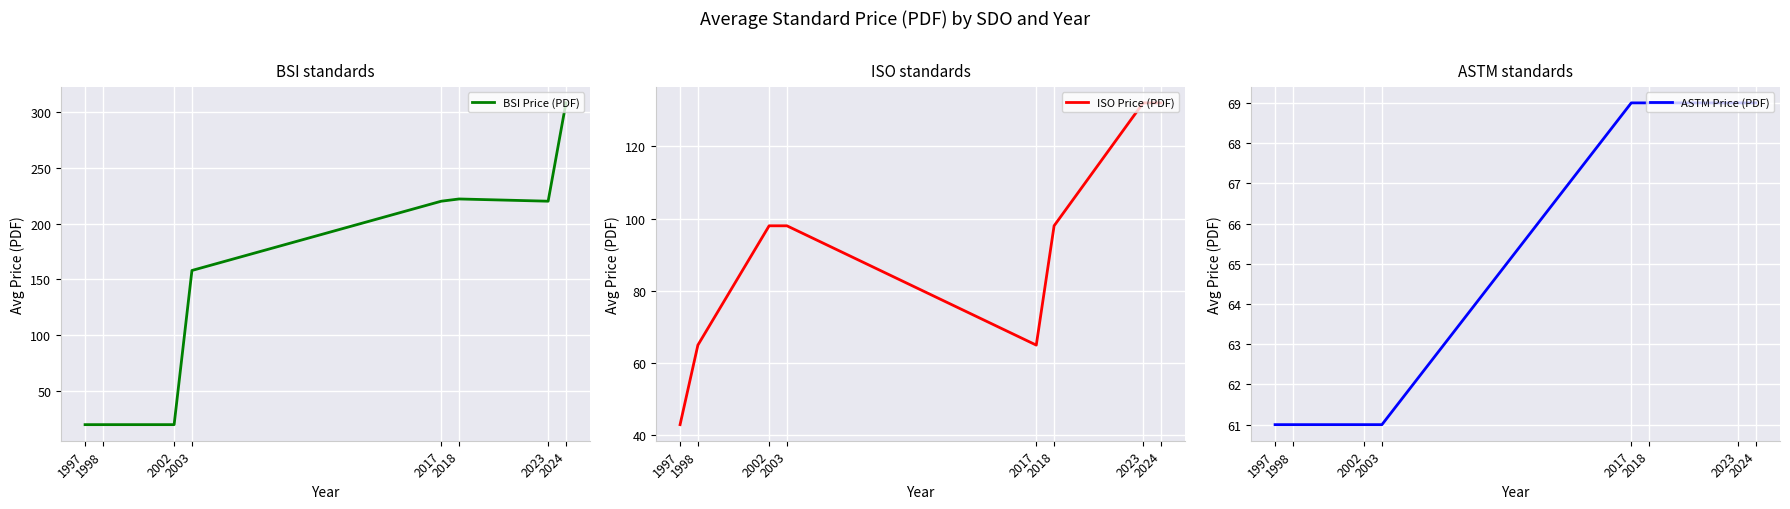

What value does the ISO Price (PDF) series have at 2017, to the nearest 5?

65